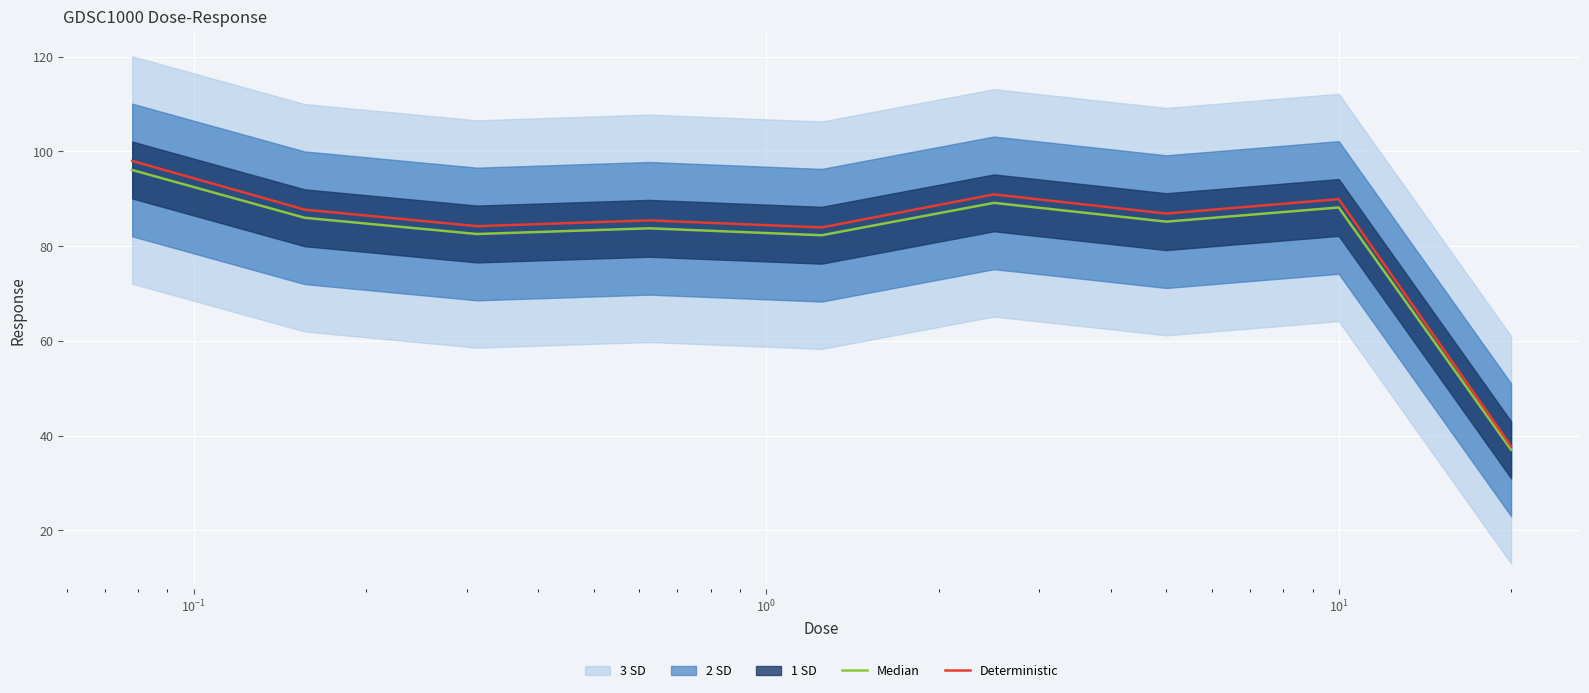

Reading right to left, what are all the values shown in this chart?

Median: 37.0	88.2	85.2	89.2	82.3	83.8	82.6	86.0	96.1
Deterministic: 37.8	89.9	86.9	90.9	84.0	85.5	84.2	87.7	98.0